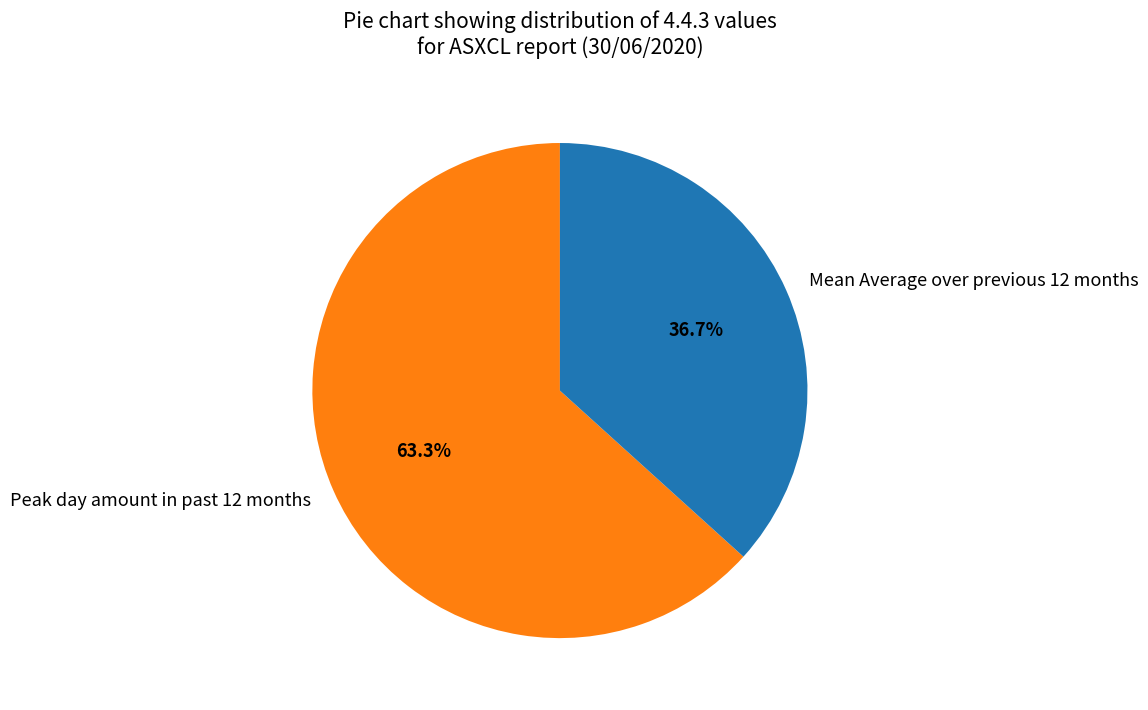

Does Peak day amount in past 12 months account for over 50% of the chart?

Yes